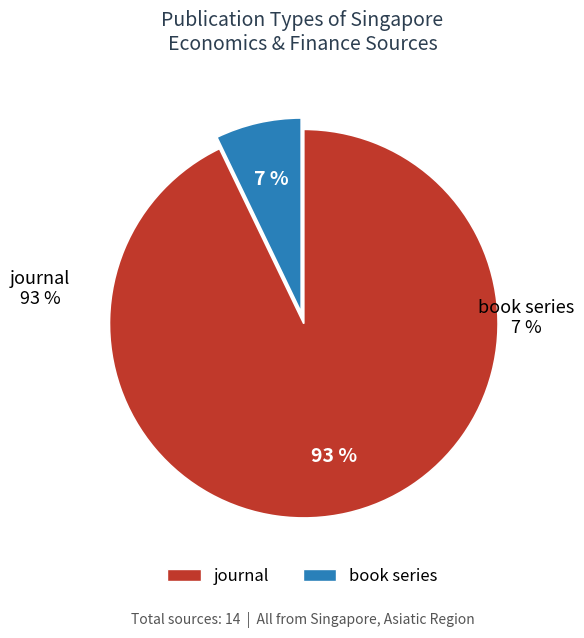

Rank the categories by value from lowest to highest.

book series, journal